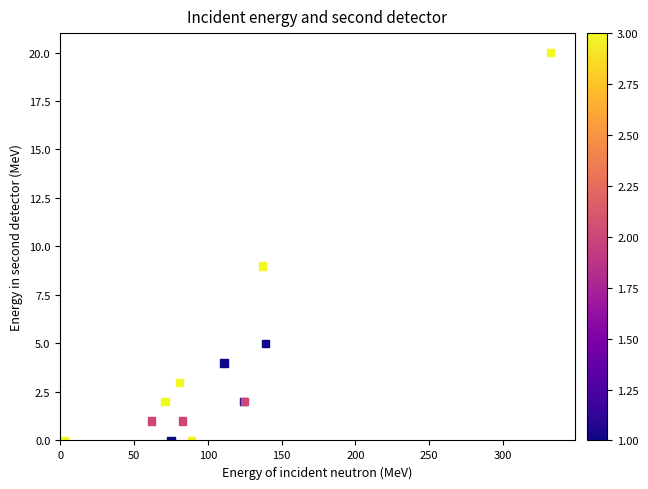

What Y value in the scatter plot is closest to 10?

9